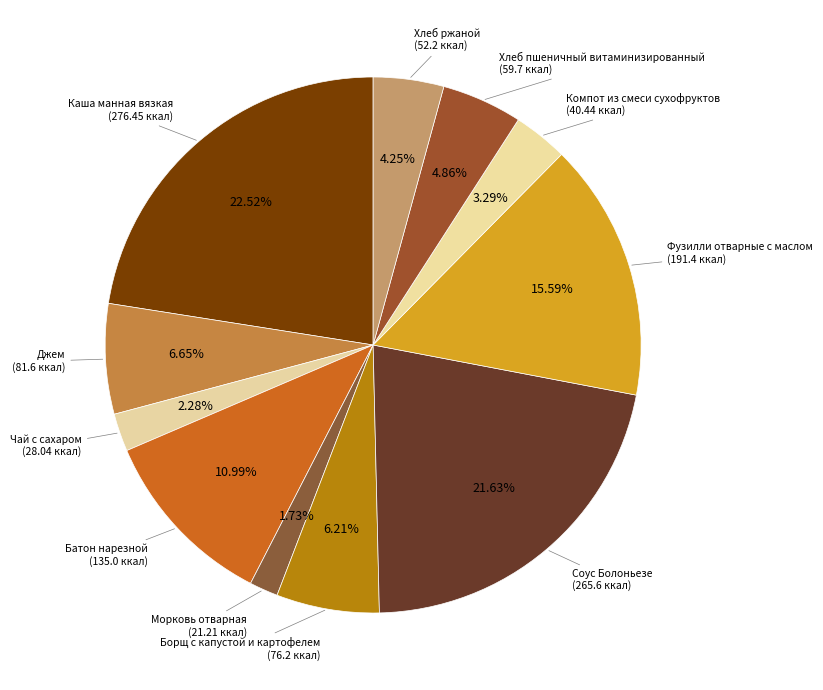

Which slice is the largest?

Каша манная вязкая